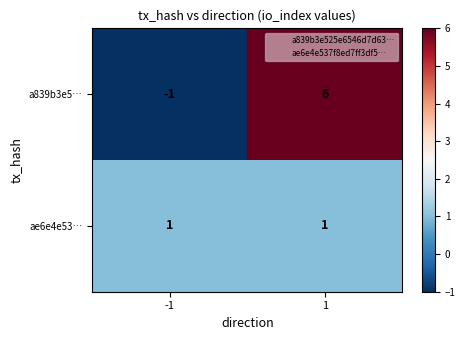

What value does the a839b3e5… series have at 1?

6